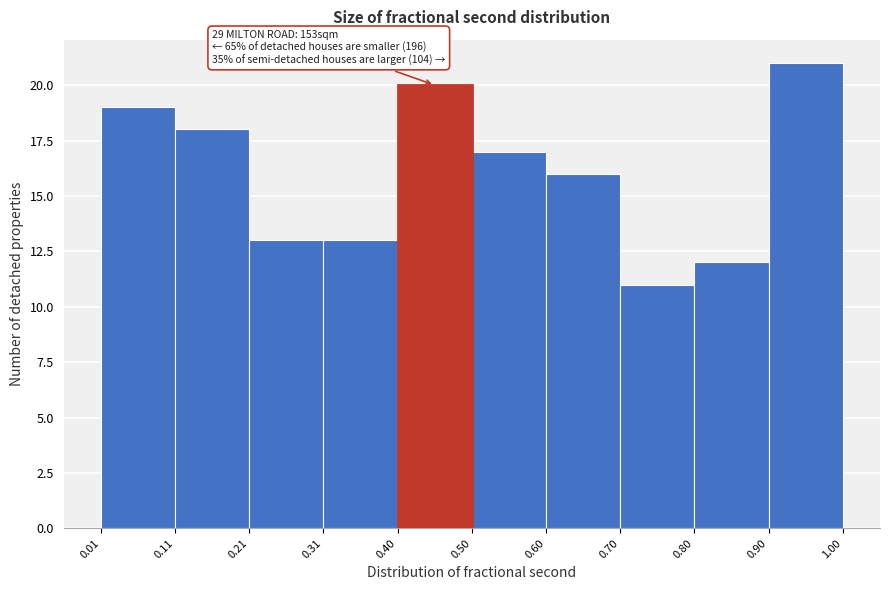

Over which range of the x-axis is the bar tallest?

0.90 to 1.00